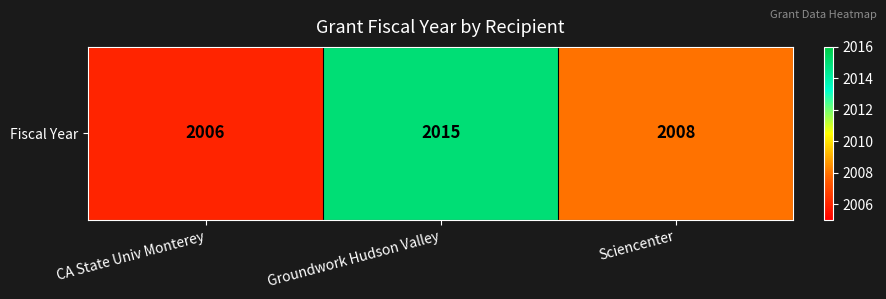

What is the difference between the second highest and minimum values?

2